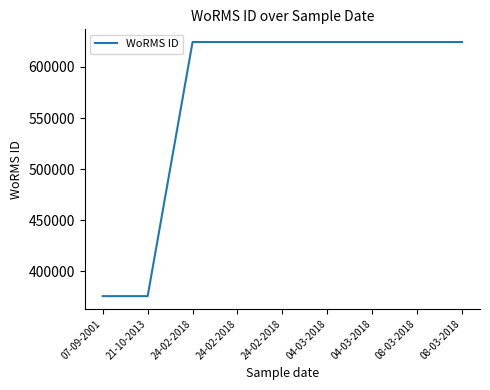

Does the chart have visible grid lines?

No